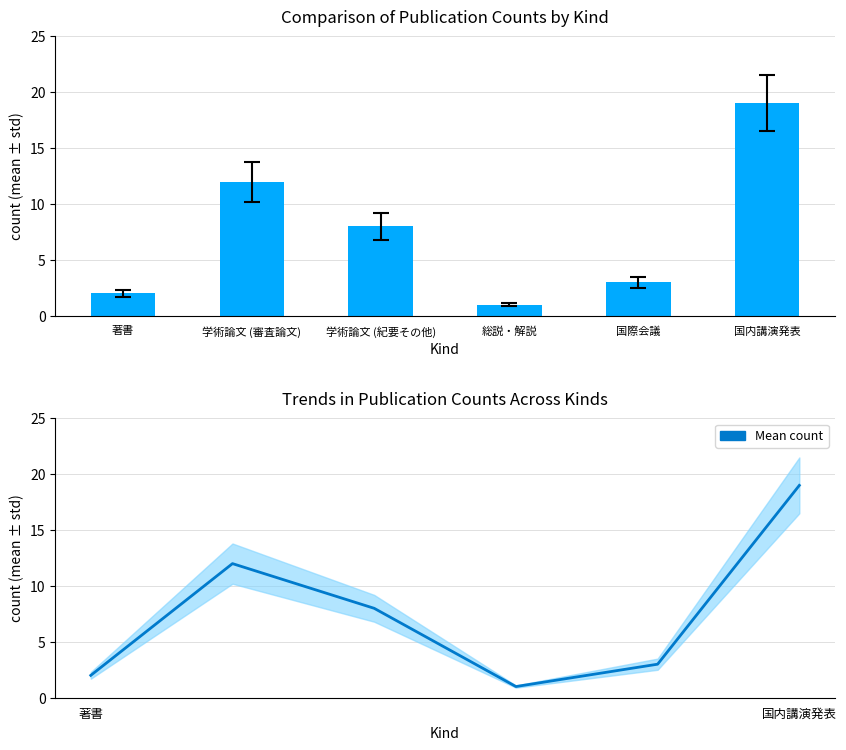

How many data points does each series have?

6